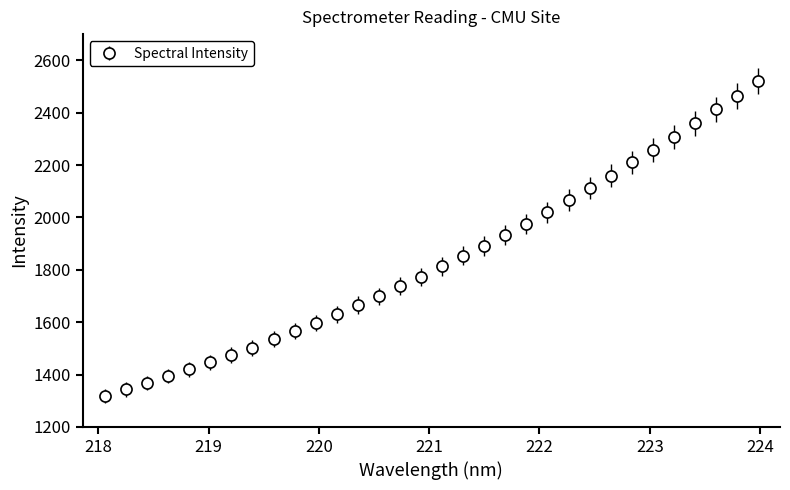

How many categories are shown in the chart?

32